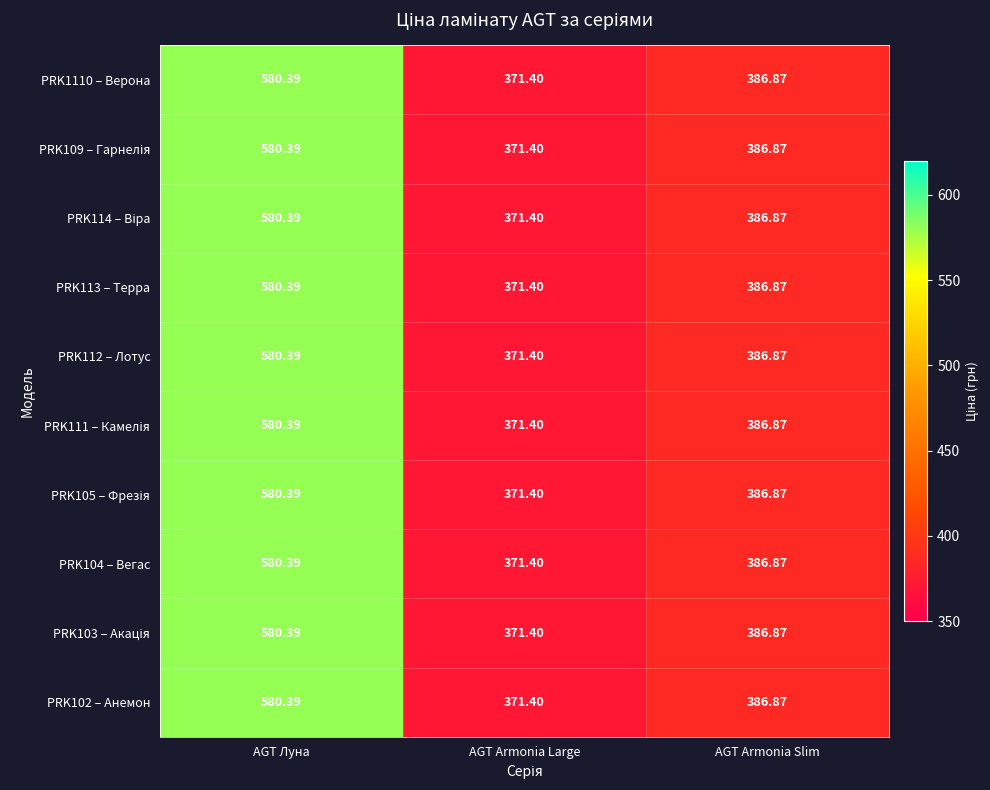

What is the total value across all series at AGT Armonia Slim?

3868.7